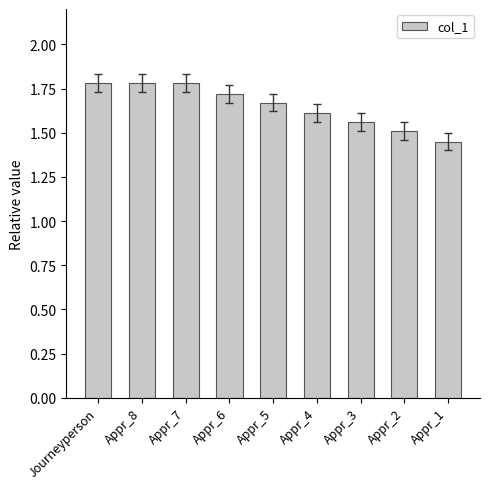

What is the change in value from Appr_8 to Appr_5?

-0.1